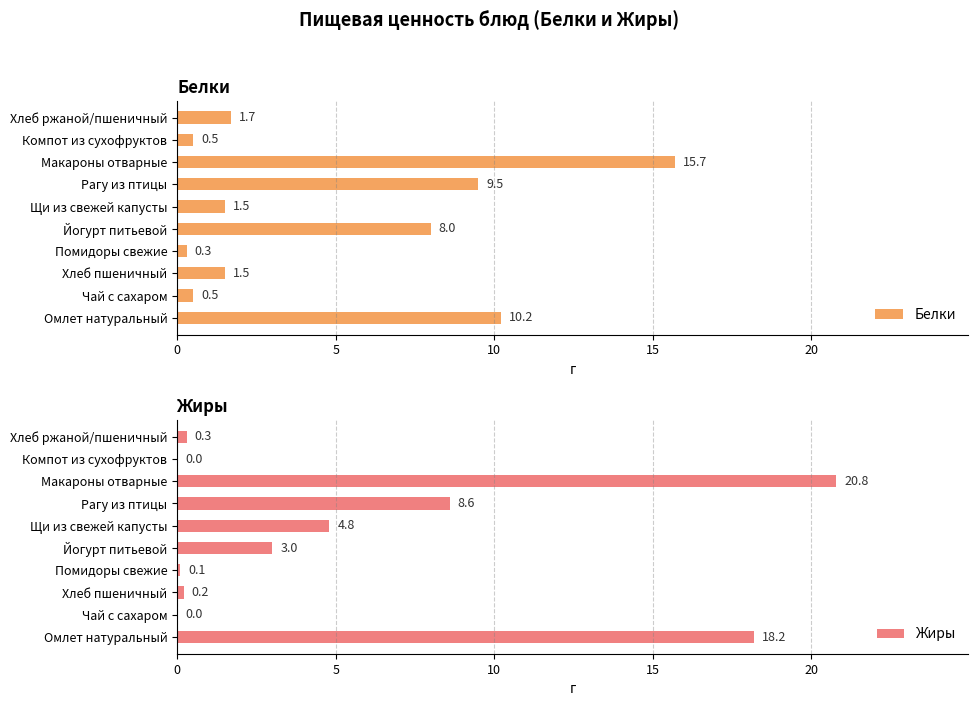

What is the lowest value of the Белки series?

0.3